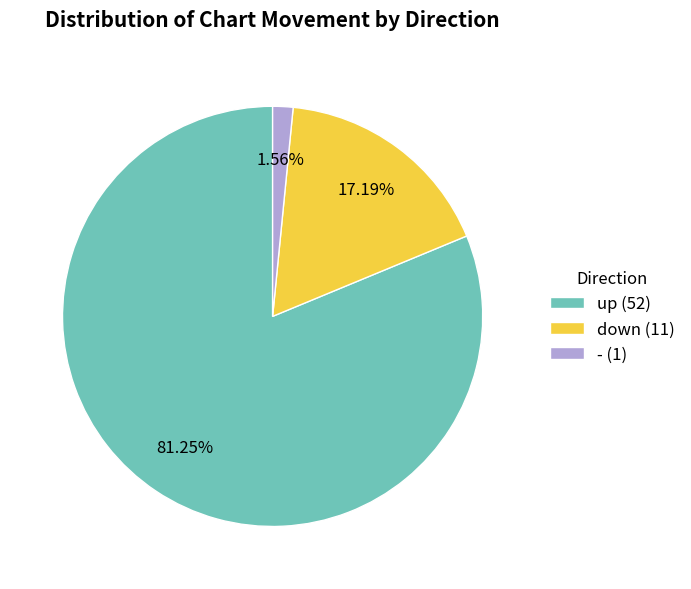

What is the total percentage of down and up?

98.4%